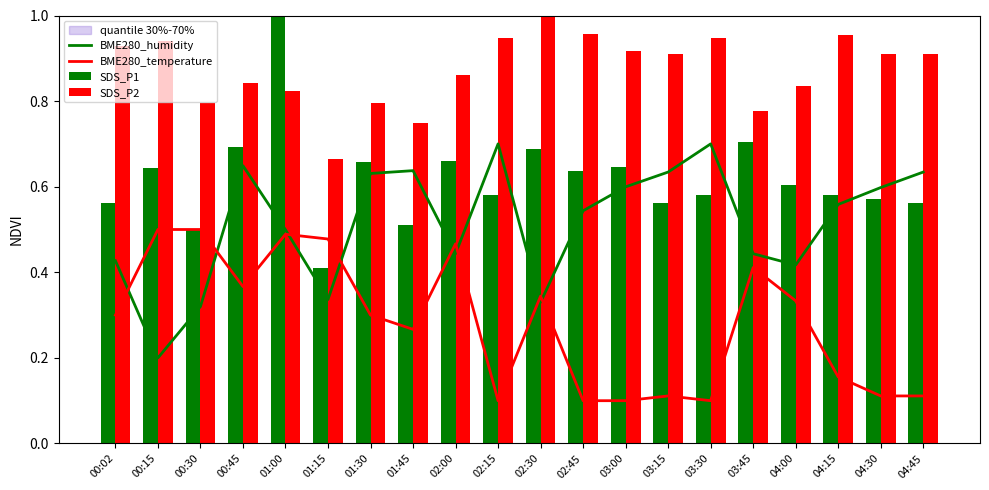

Between 03:00 and 03:15, which series saw the biggest shift?

SDS_P1